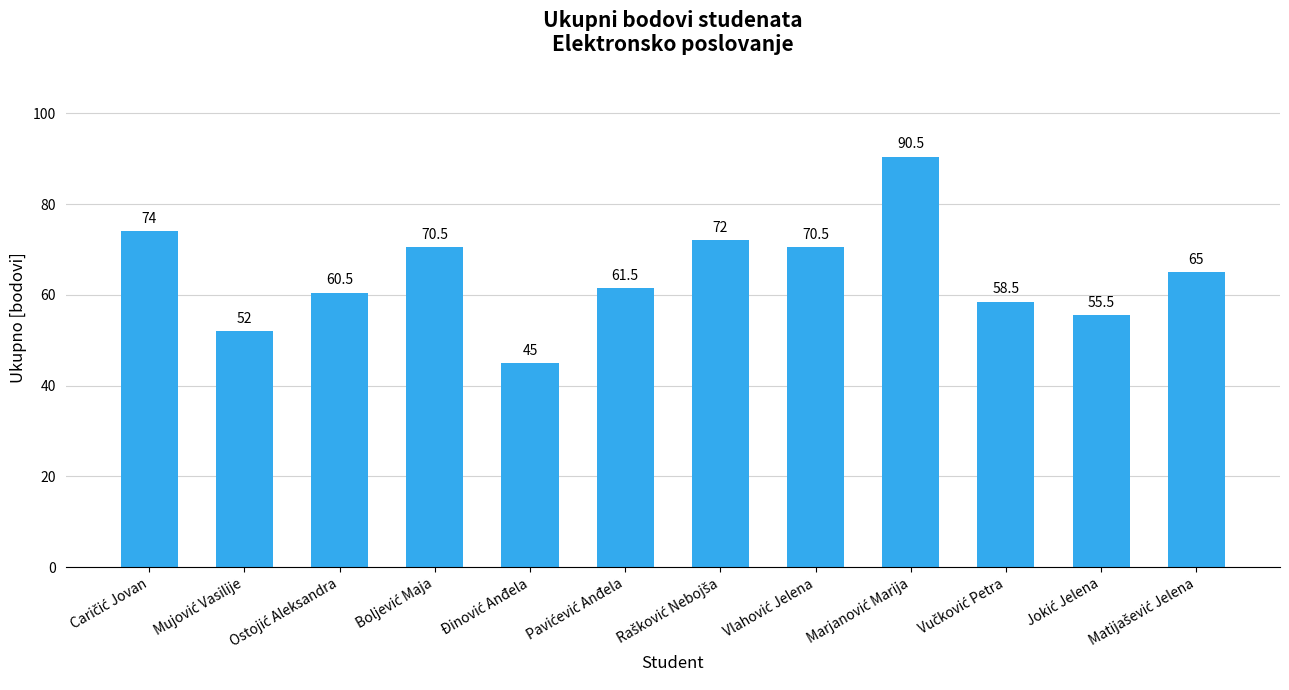

What is the difference between the maximum and minimum values?

45.5